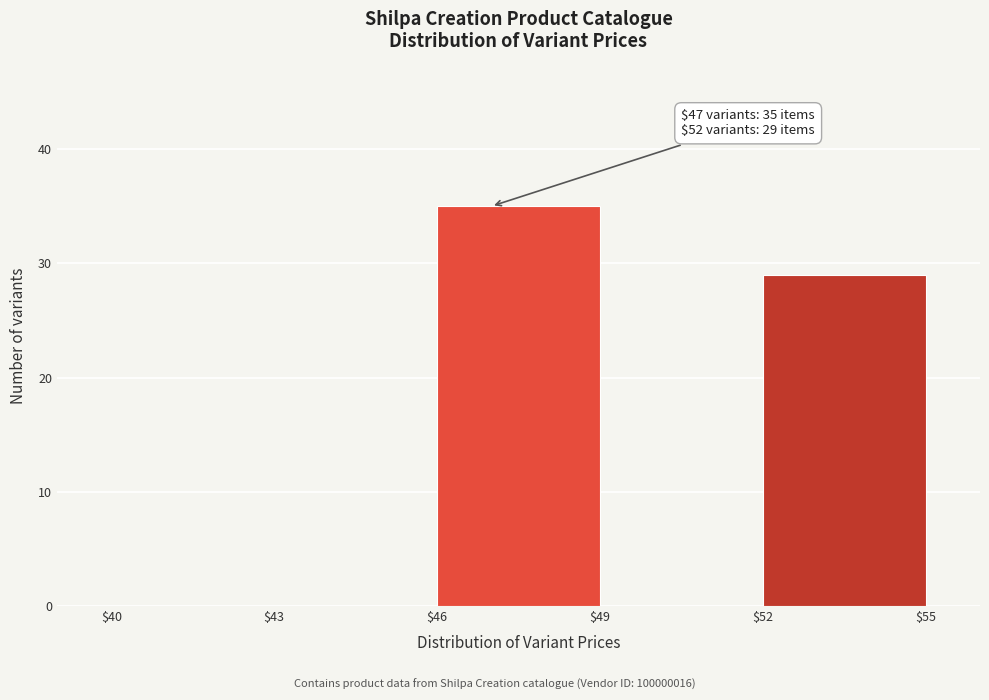

Which range on the x-axis has the tallest bar?

$46 to $49